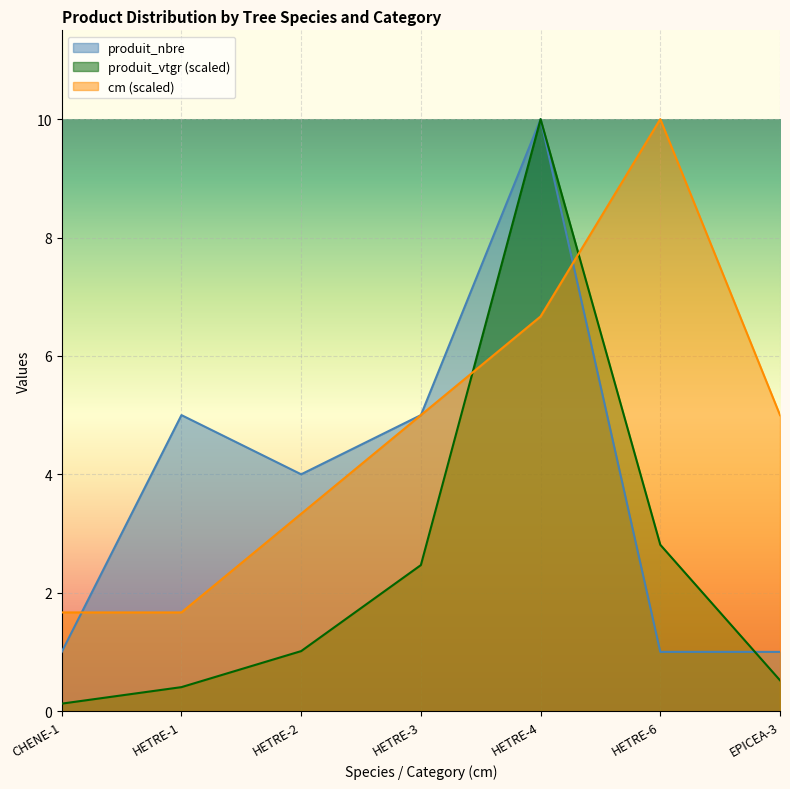

Does the chart display data point markers on the line(s)?

No